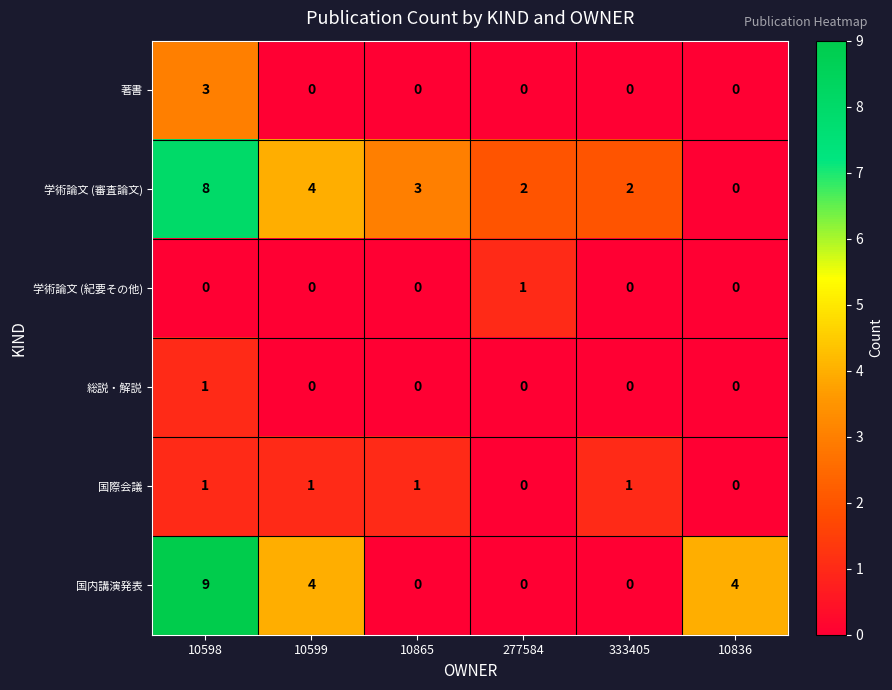

What is the difference between the highest and lowest values at 333405?

2